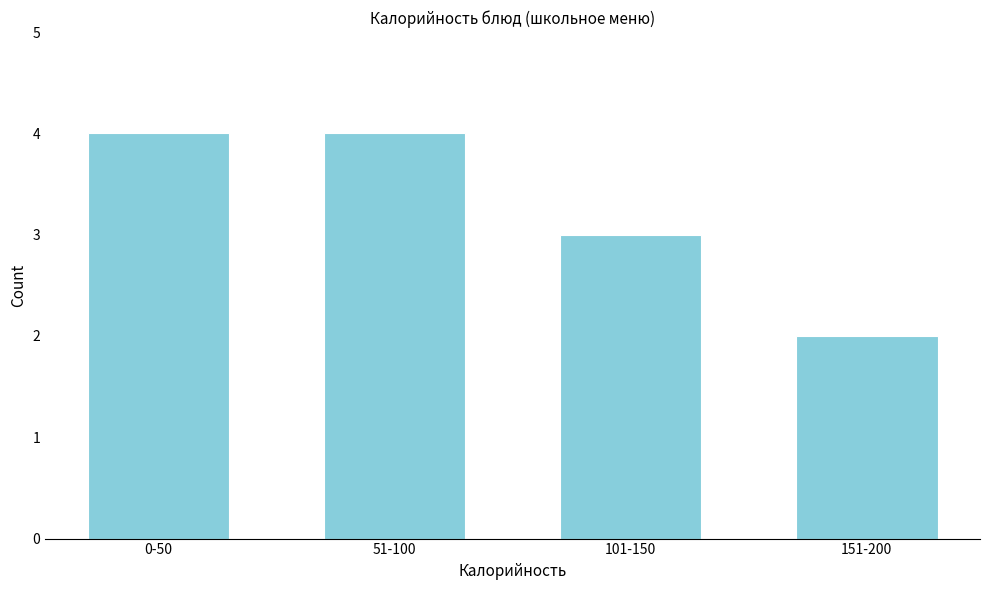

Reading left to right, extract all data points from this chart.

4	4	3	2